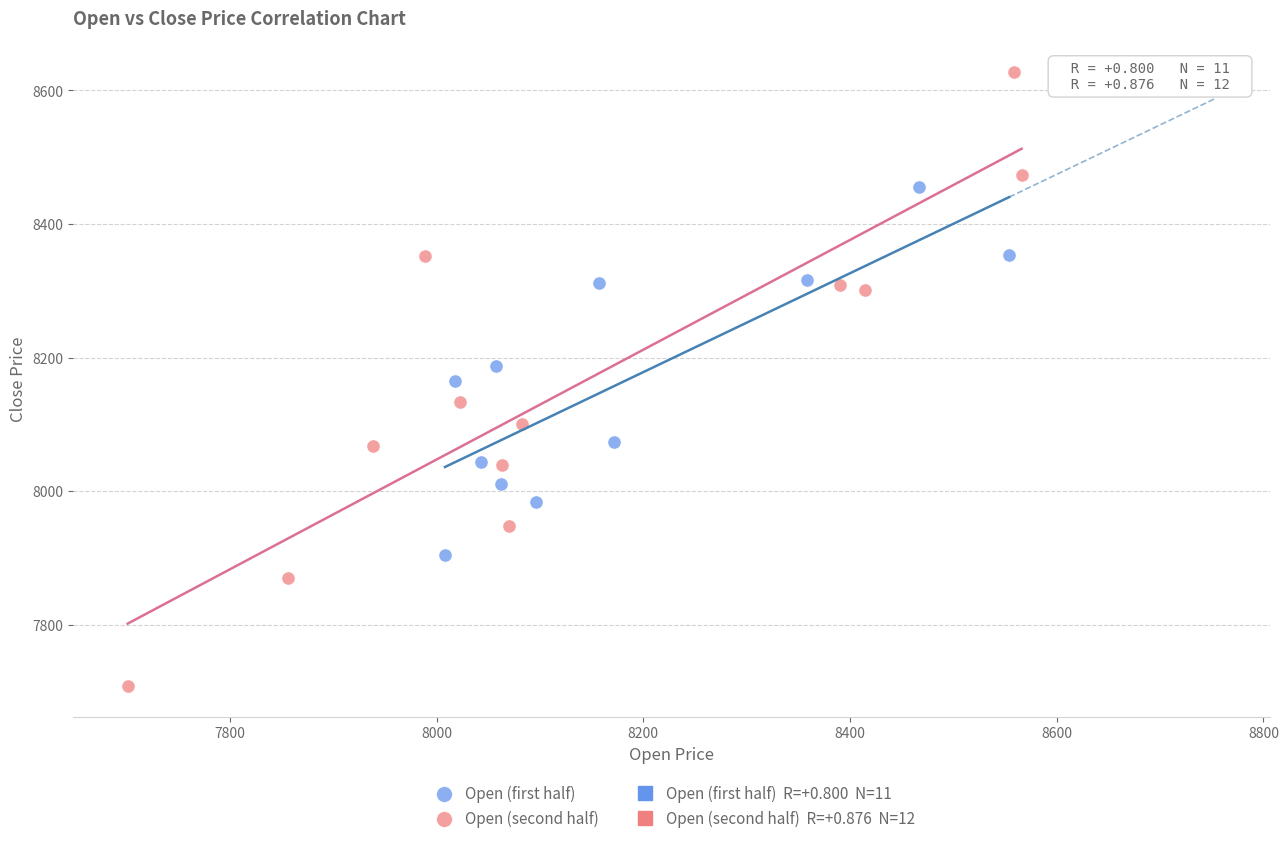

Which series reaches the minimum Y coordinate?

Open (second half)